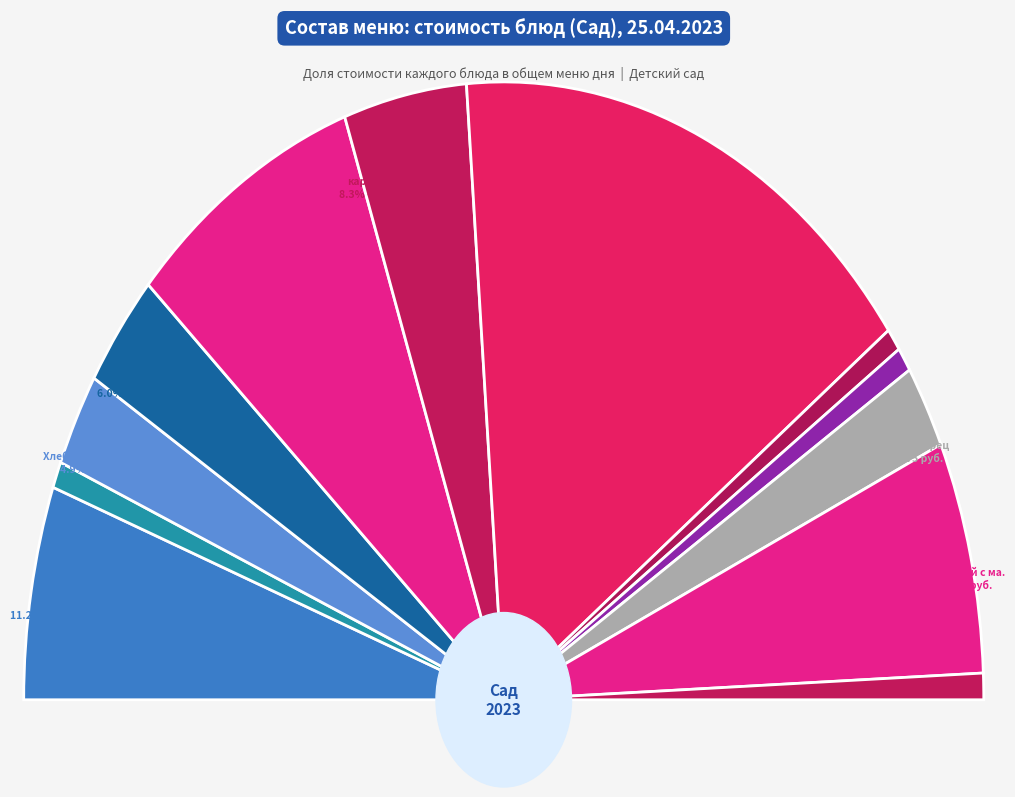

How much of the chart is everything except Хлеб серый с вар.яйцом?

95.1%